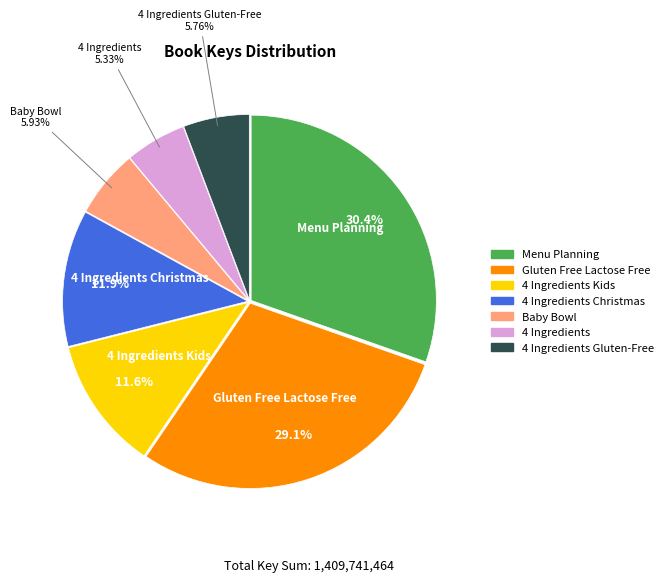

What is the largest slice in the pie chart?

Menu Planning